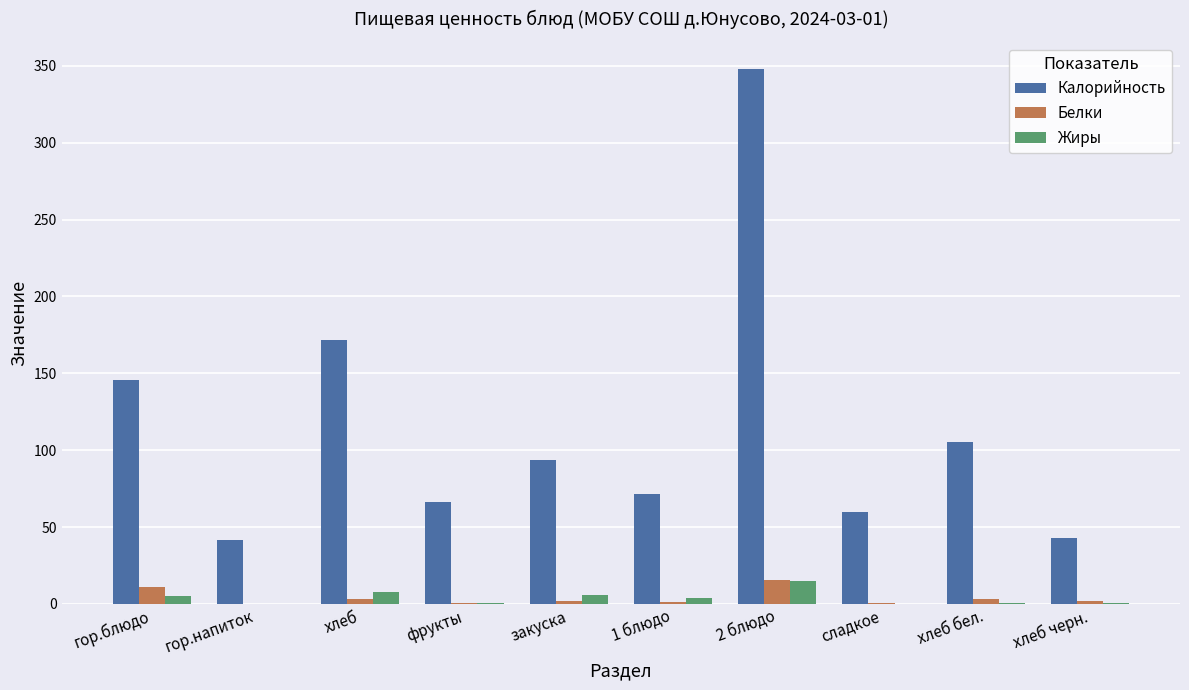

Which series has the largest total across all categories?

Калорийность